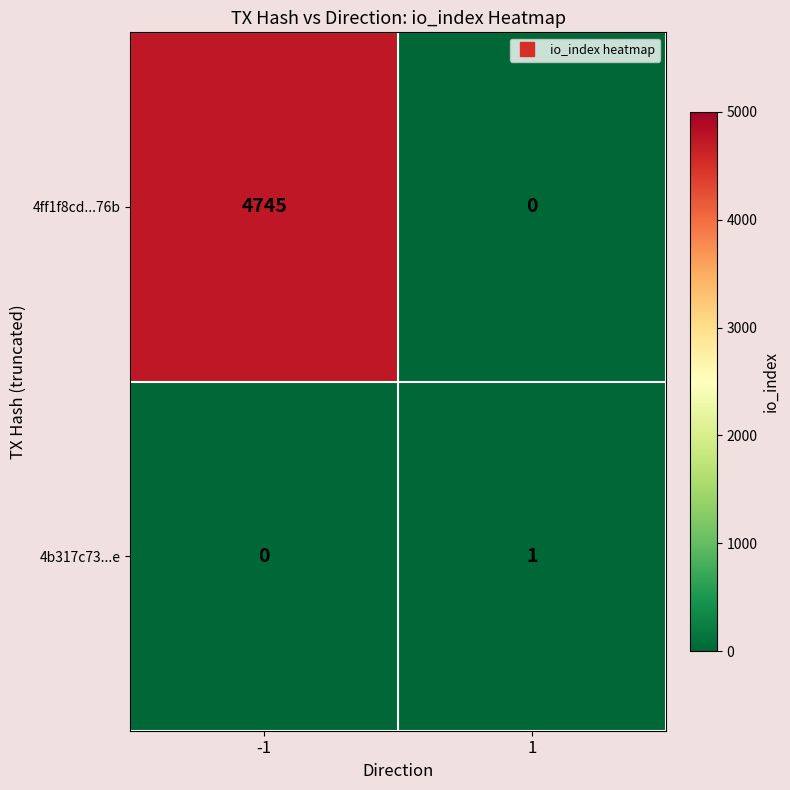

Reading left to right, transcribe all the data shown in this chart.

4ff1f8cd...76b: -1=4745	1=0
4b317c73...e: -1=0	1=1